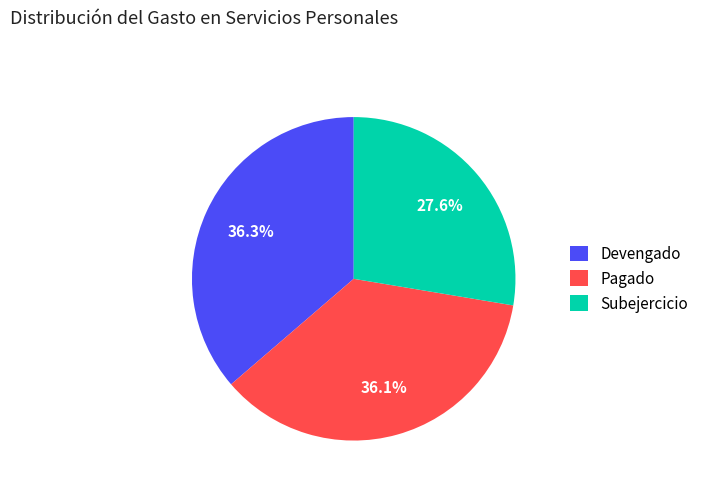

Which slice is the smallest?

Subejercicio